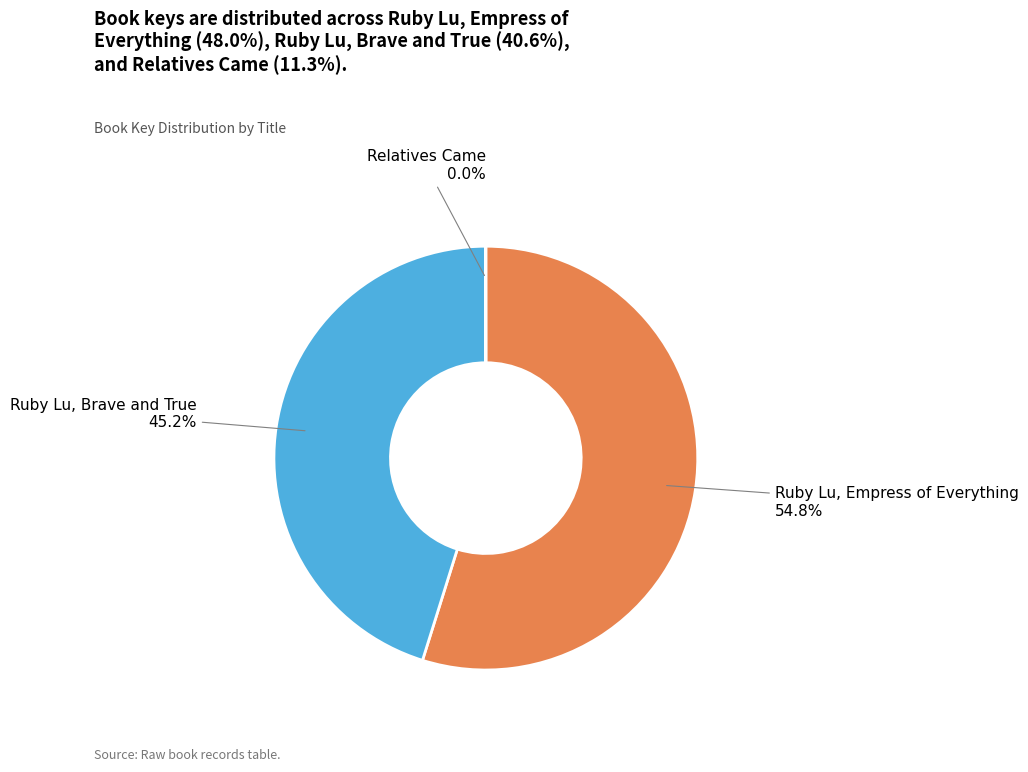

Is there any slice that represents more than half of the pie?

Yes